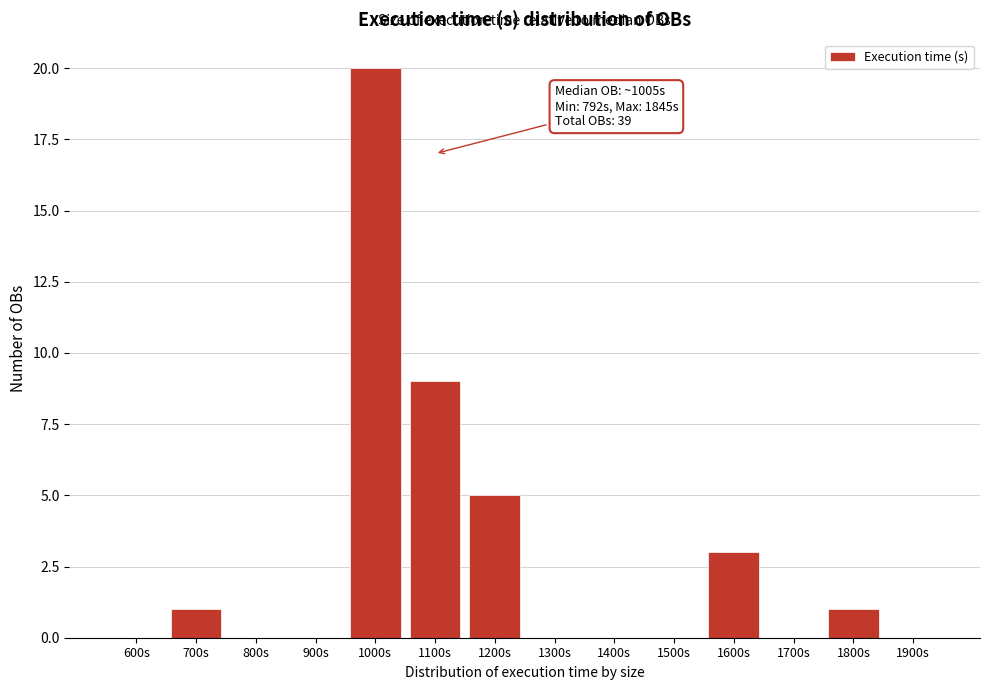

Reading left to right, transcribe all the data shown in this chart.

600s=0	700s=1	800s=0	900s=0	1000s=20	1100s=9	1200s=5	1300s=0	1400s=0	1500s=0	1600s=3	1700s=0	1800s=1	1900s=0